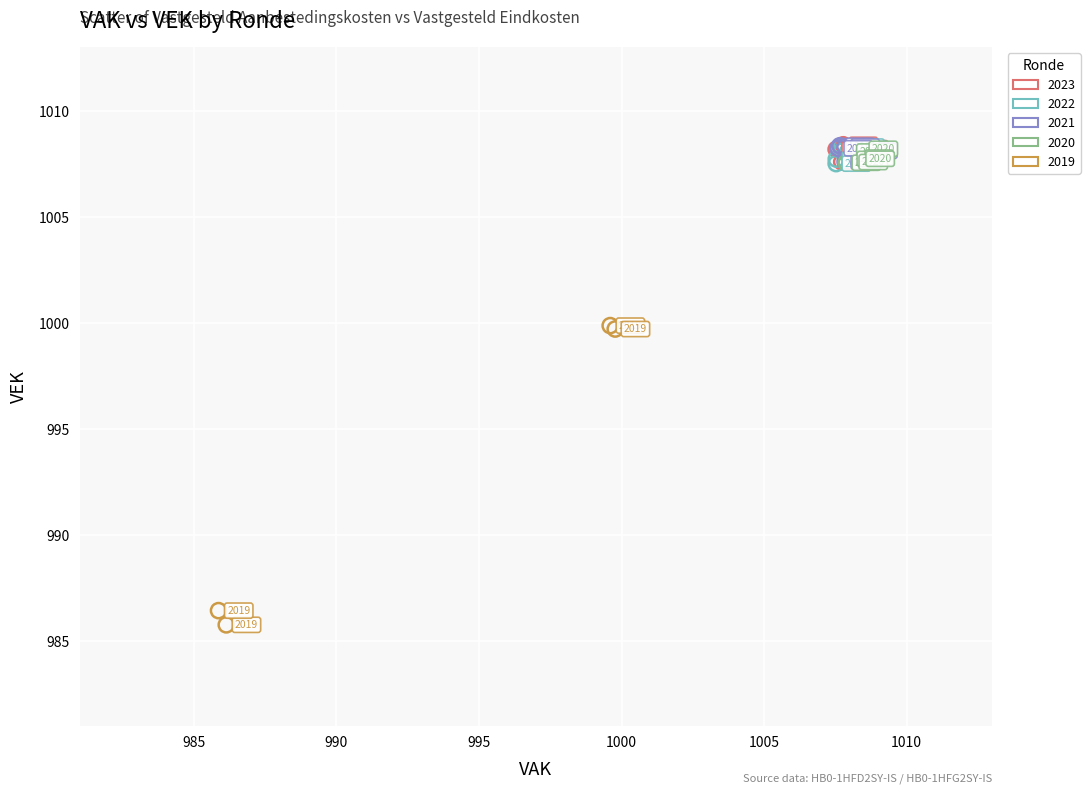

What are all the series names shown in the legend?

2023, 2022, 2021, 2020, 2019